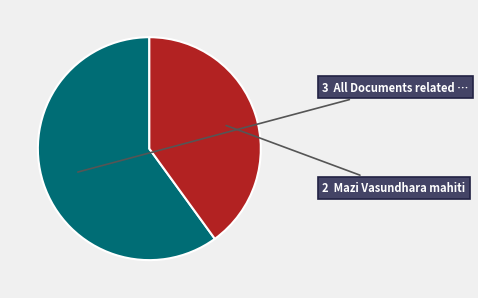

Is there any slice that represents more than half of the pie?

Yes